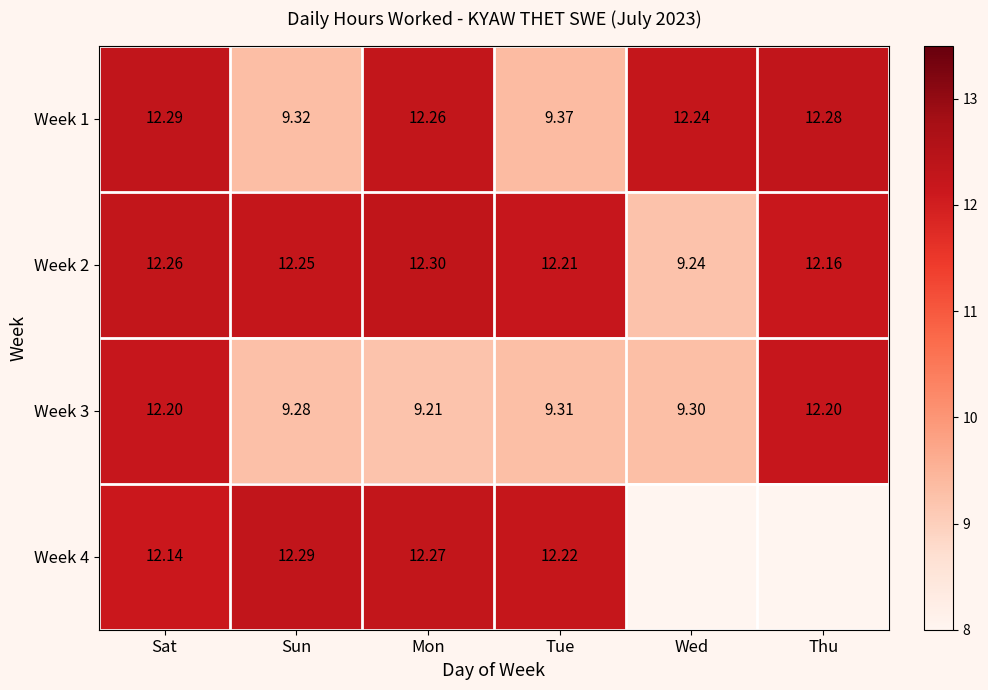

Rank the categories by Week 1 value from highest to lowest.

Sat, Thu, Mon, Wed, Tue, Sun